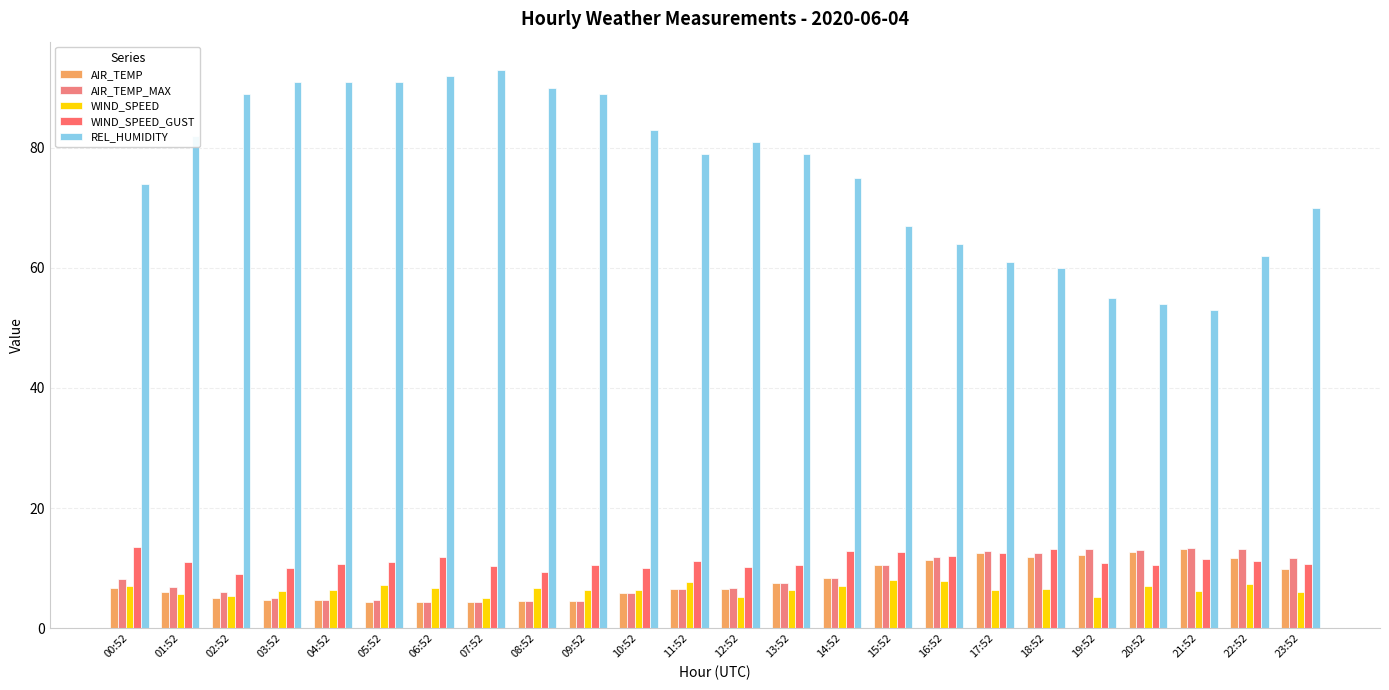

Rank the series by their maximum value, from highest to lowest.

REL_HUMIDITY, WIND_SPEED_GUST, AIR_TEMP_MAX, AIR_TEMP, WIND_SPEED